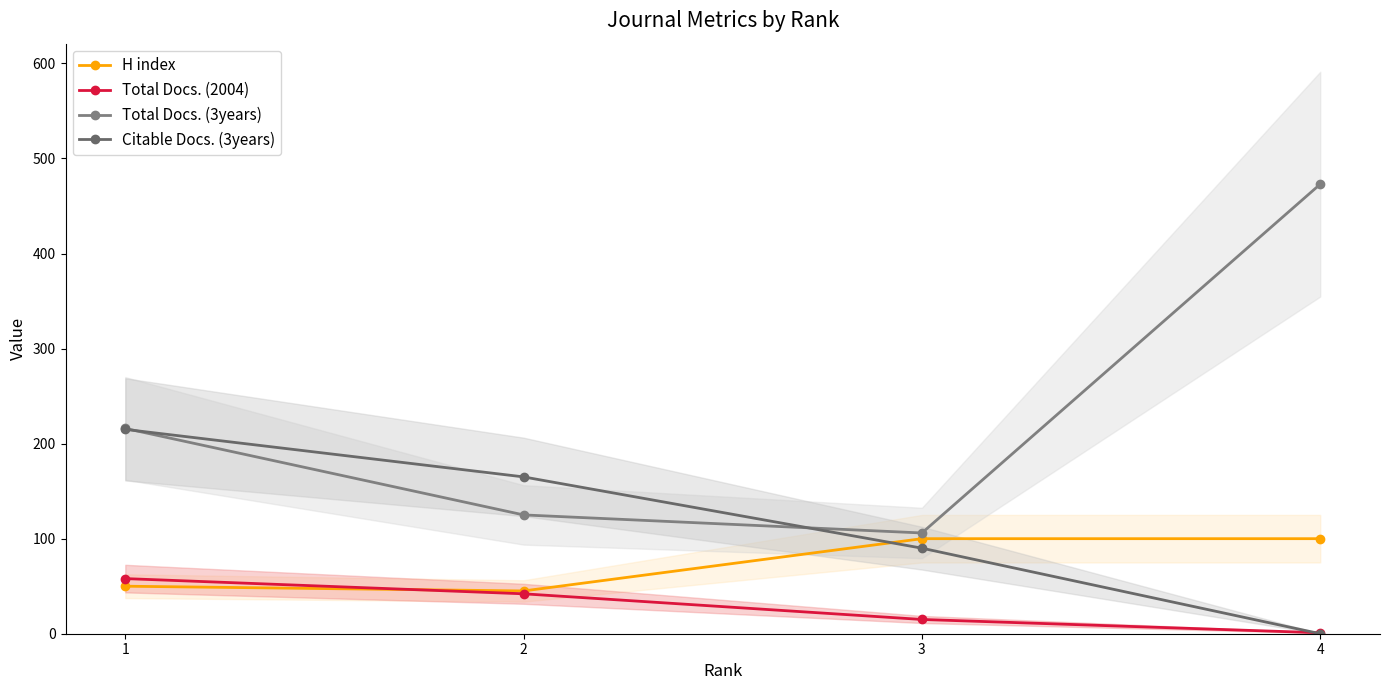

What is the difference between the second highest and second lowest values in the Citable Docs. (3years) series?

75